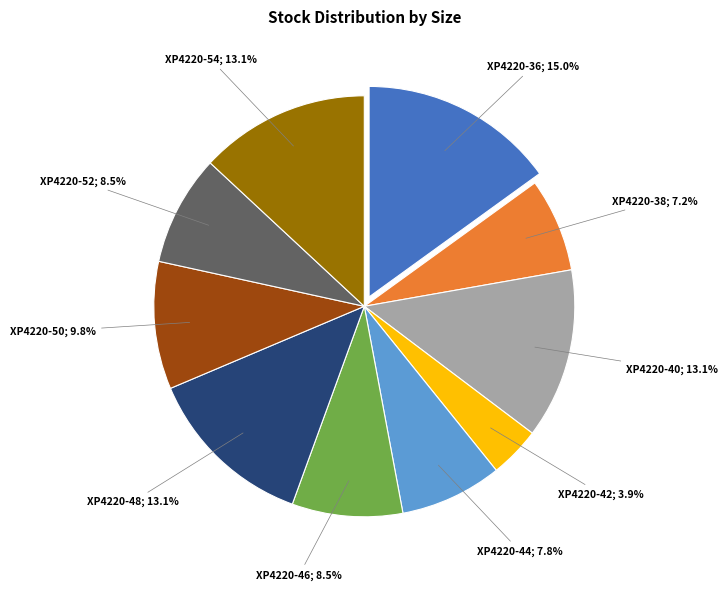

Is there any slice that represents more than half of the pie?

No